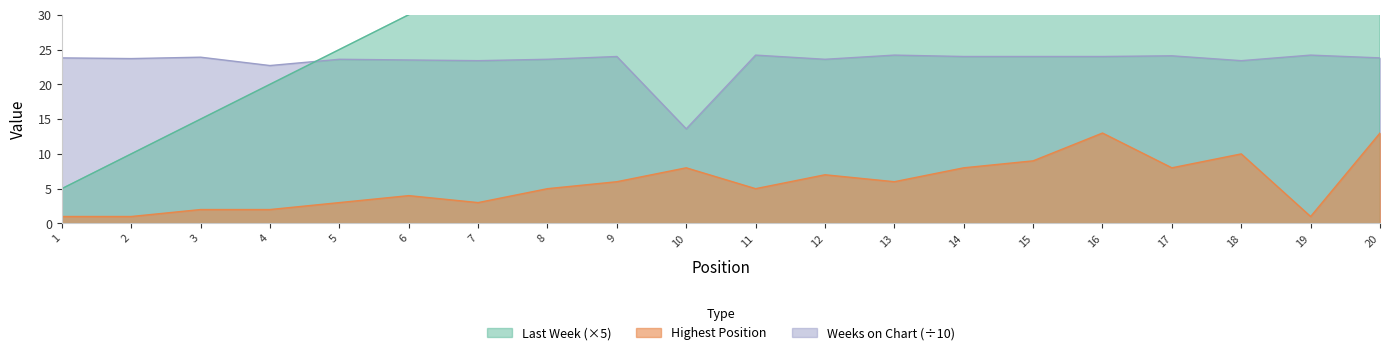

What is the smallest value displayed?

1.0